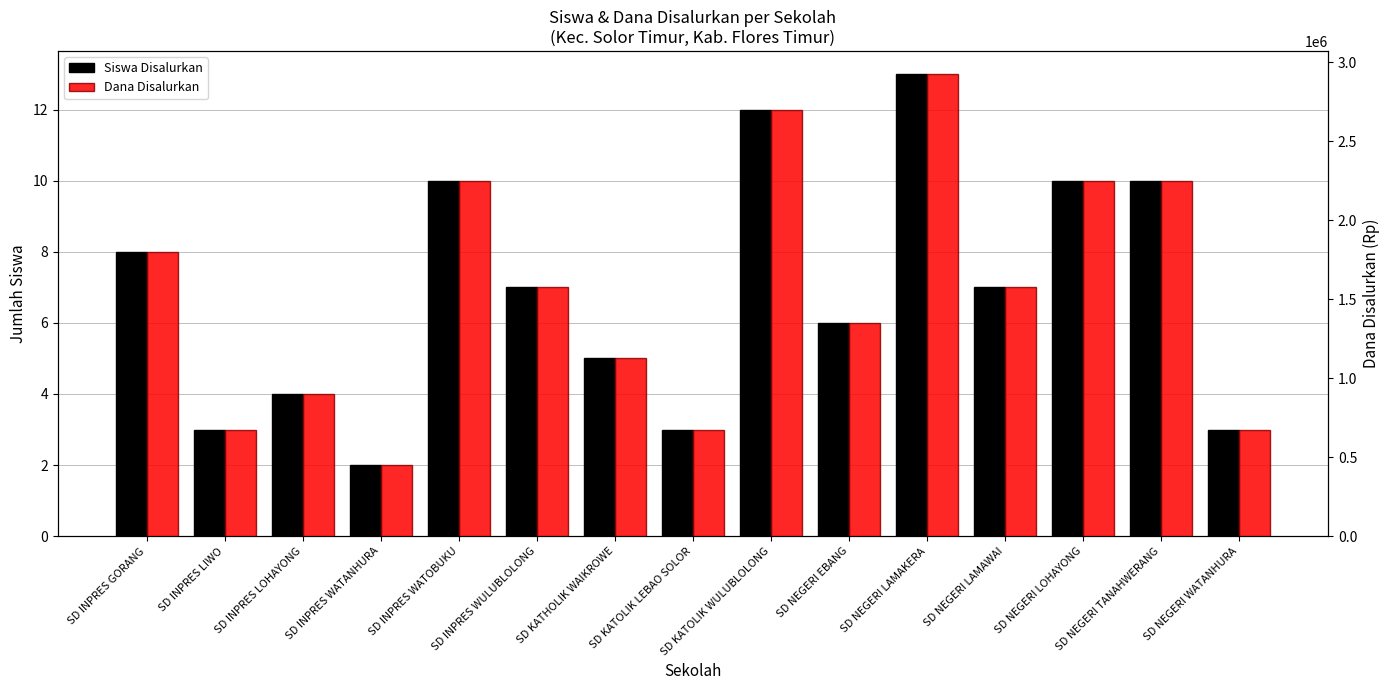

What are all the series names shown in the legend?

Siswa Disalurkan, Dana Disalurkan